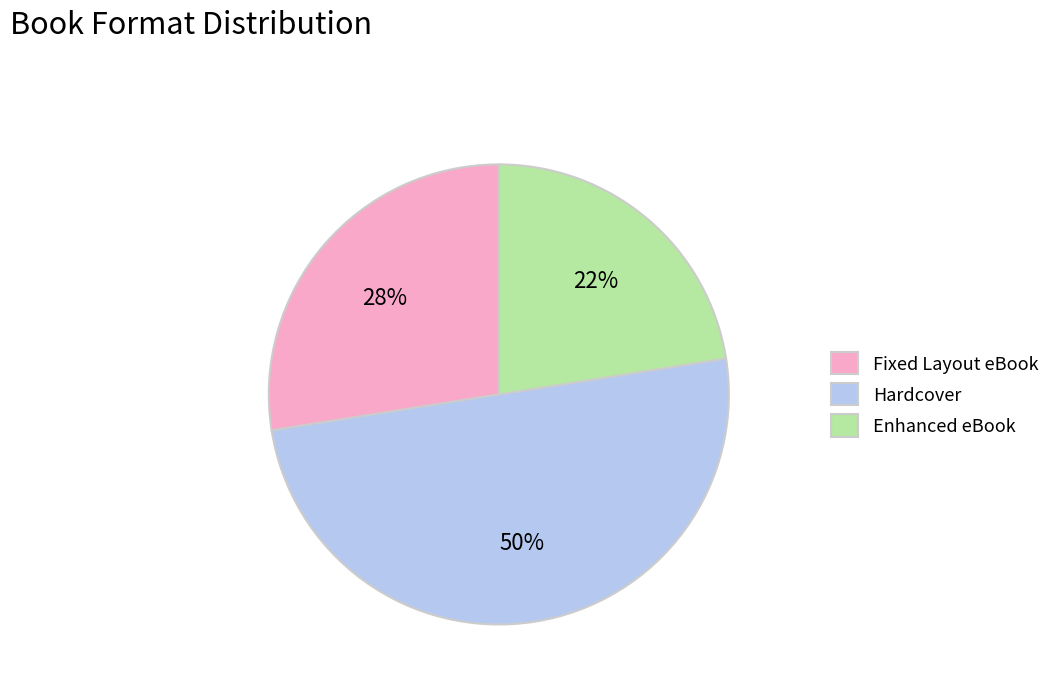

How many segments does this pie chart have?

3